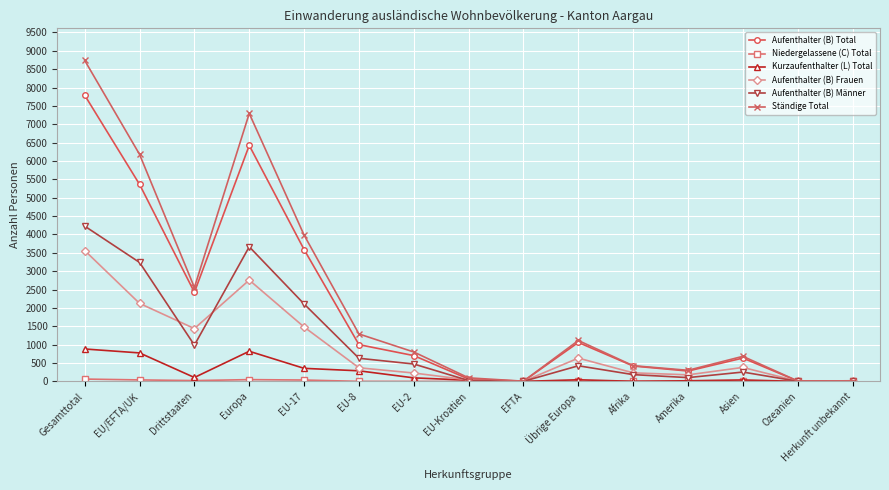

Where is Ständige Total nearest to the value 4372?

EU-17